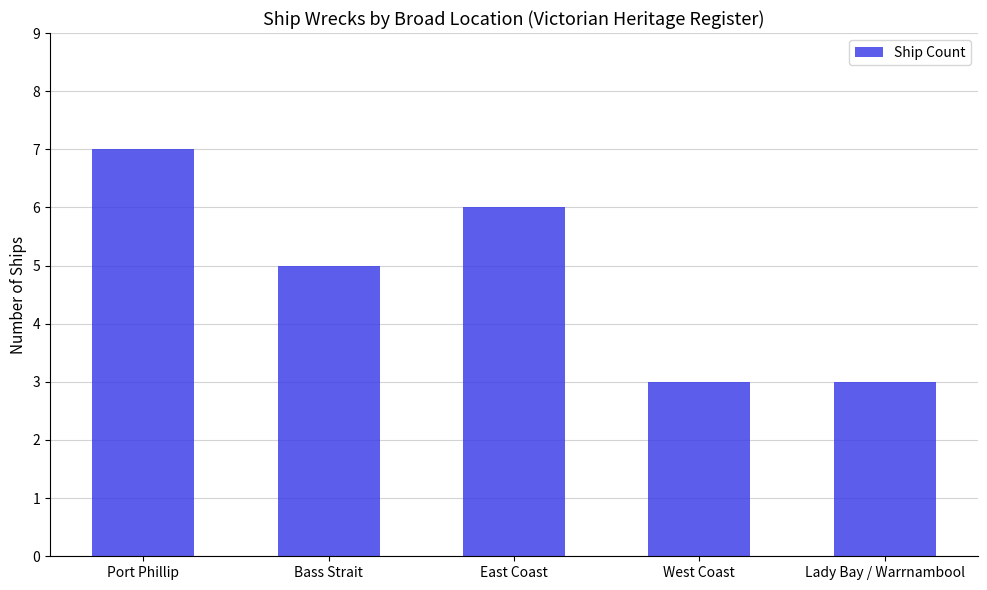

Are the bars grouped side by side (vs. stacked)?

No